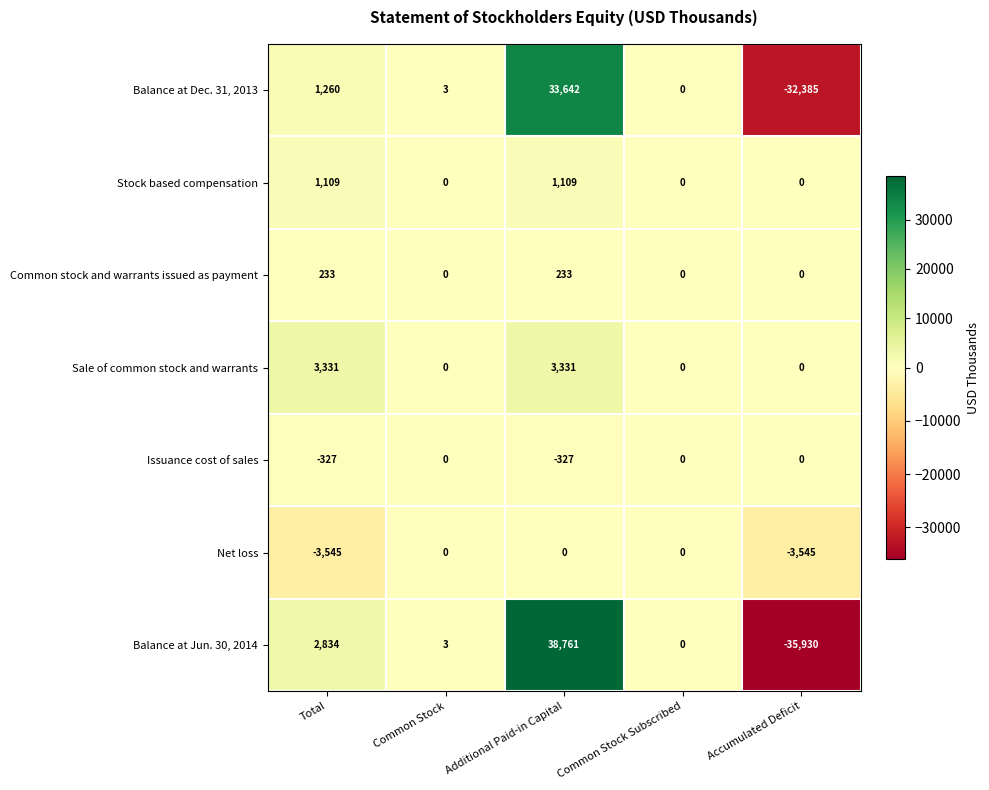

How many distinct data groups are displayed?

7